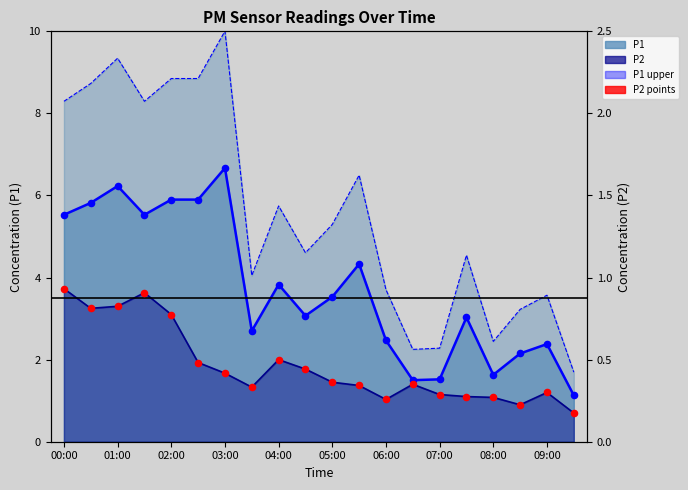

Is the value of P1 points at 05:00 greater than the value of P1 upper band at 04:00?

No